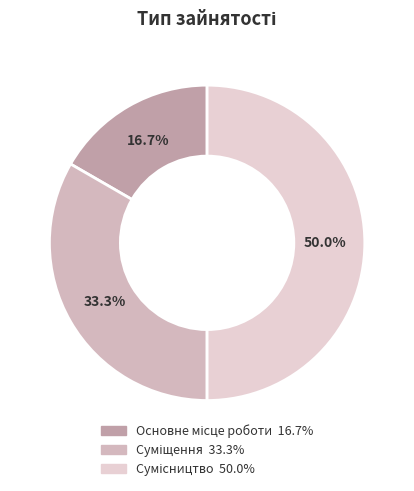

The Основне місце роботи slice represents 17% of the pie. True or false?

True